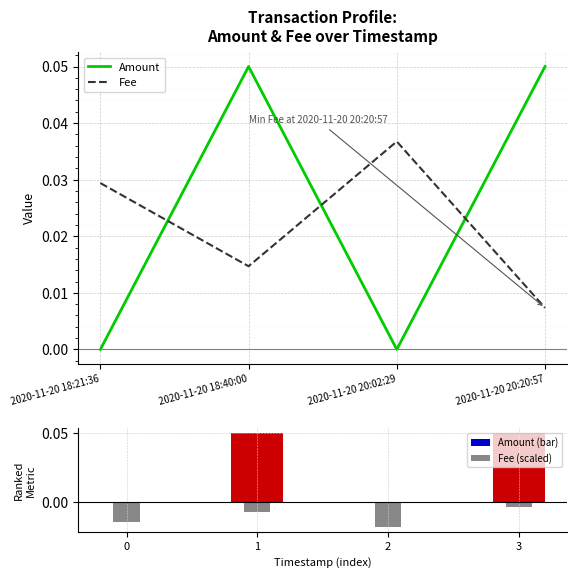

How many groups of bars are there?

4